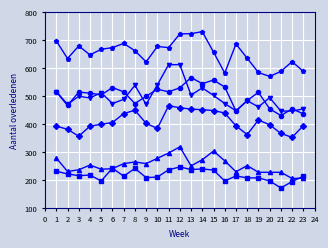

What is the smallest value displayed?

171